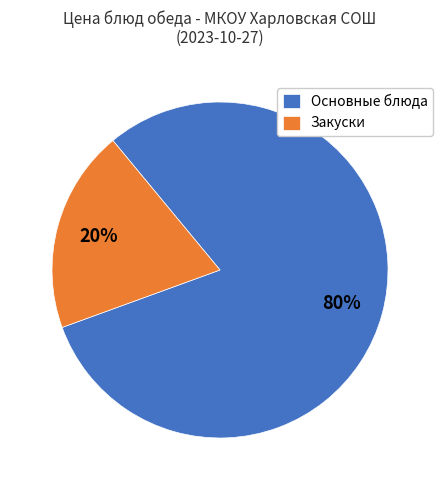

Rank the categories by value from highest to lowest.

Основные блюда, Закуски